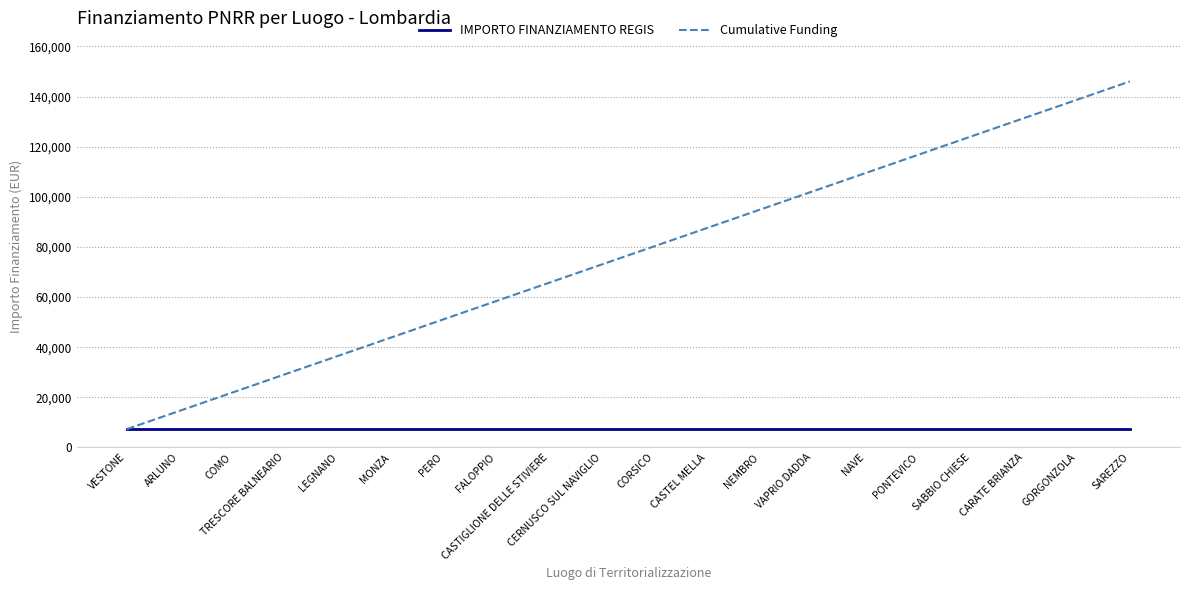

Reading left to right, what are all the values shown in this chart?

IMPORTO FINANZIAMENTO REGIS: VESTONE=7301	ARLUNO=7301	COMO=7301	TRESCORE BALNEARIO=7301	LEGNANO=7301	MONZA=7301	PERO=7301	FALOPPIO=7301	CASTIGLIONE DELLE STIVIERE=7301	CERNUSCO SUL NAVIGLIO=7301	CORSICO=7301	CASTEL MELLA=7301	NEMBRO=7301	VAPRIO DADDA=7301	NAVE=7301	PONTEVICO=7301	SABBIO CHIESE=7301	CARATE BRIANZA=7301	GORGONZOLA=7301	SAREZZO=7301
Cumulative Funding: VESTONE=7301	ARLUNO=14602	COMO=21903	TRESCORE BALNEARIO=29204	LEGNANO=36505	MONZA=43806	PERO=51107	FALOPPIO=58408	CASTIGLIONE DELLE STIVIERE=65709	CERNUSCO SUL NAVIGLIO=73010	CORSICO=80311	CASTEL MELLA=87612	NEMBRO=94913	VAPRIO DADDA=102214	NAVE=109515	PONTEVICO=116816	SABBIO CHIESE=124117	CARATE BRIANZA=131418	GORGONZOLA=138719	SAREZZO=146020